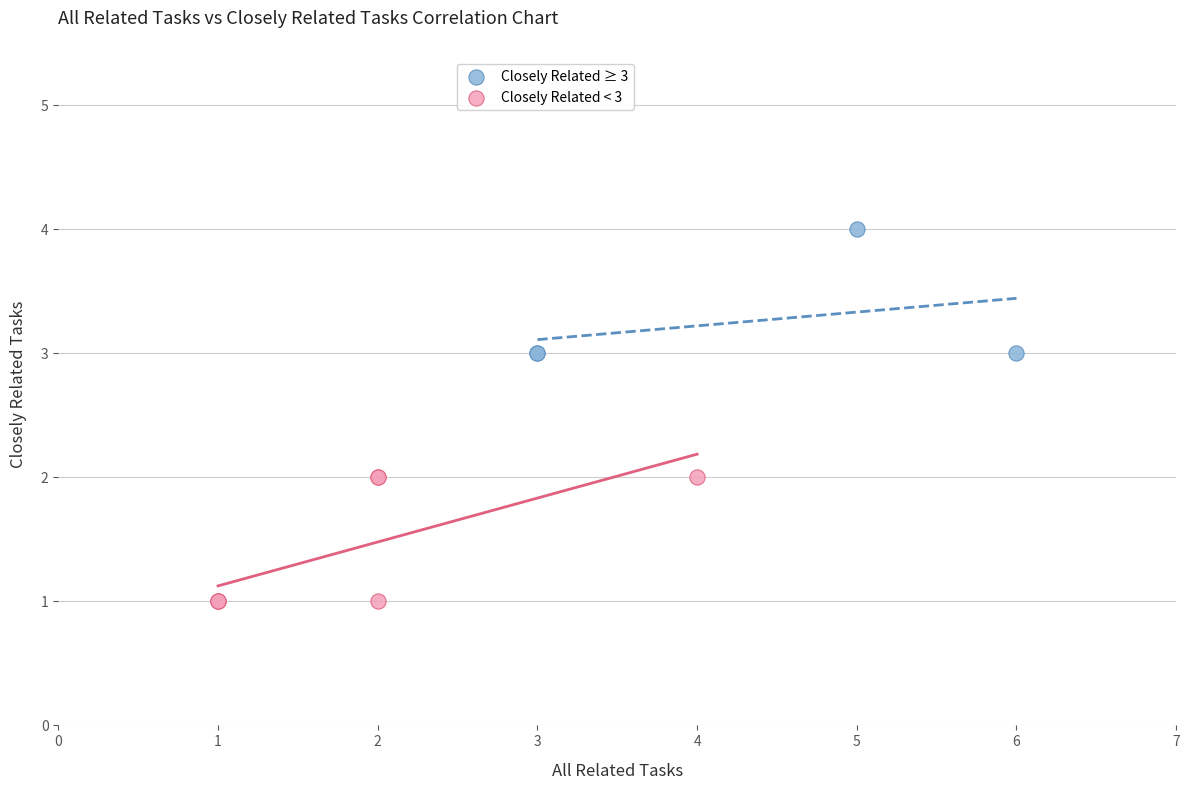

Which series reaches the maximum Y coordinate?

Closely Related ≥ 3